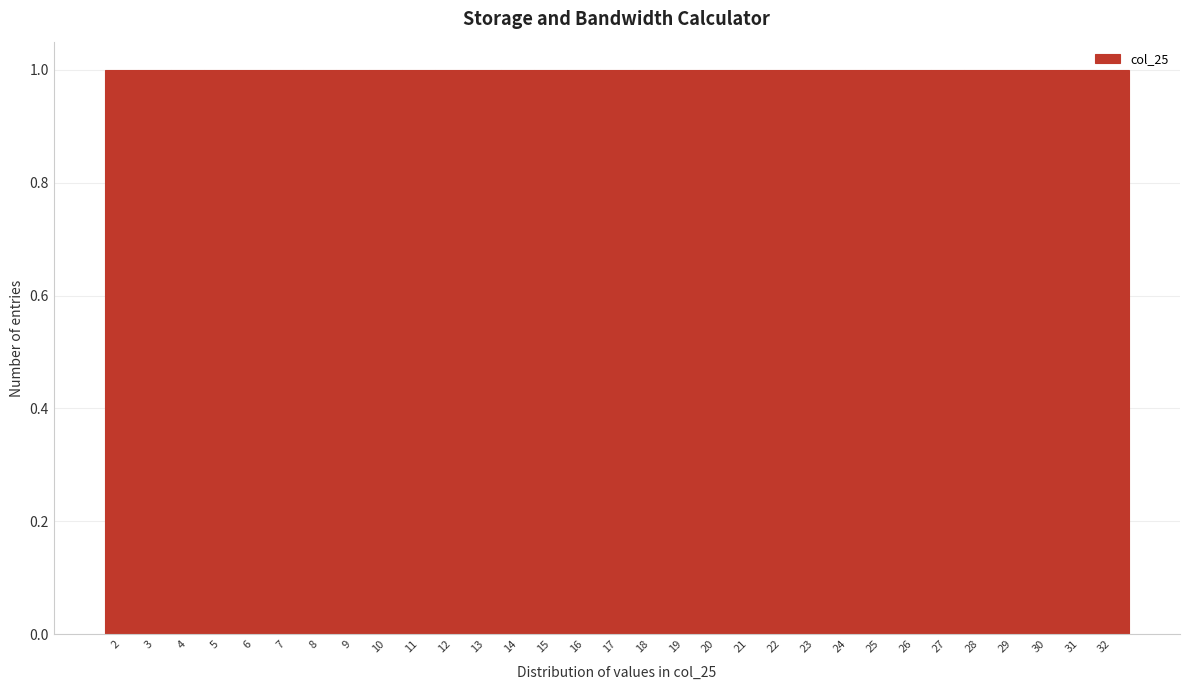

Reading left to right, list every bar in this chart as the range it spans on the x-axis followed by its height. The values are not printed on the chart, so give them approximately, as read against the axis.

1.5 to 2.5: 1
2.5 to 3.5: 1
3.5 to 4.5: 1
4.5 to 5.5: 1
5.5 to 6.5: 1
6.5 to 7.5: 1
7.5 to 8.5: 1
8.5 to 9.5: 1
9.5 to 10.5: 1
10.5 to 11.5: 1
11.5 to 12.5: 1
12.5 to 13.5: 1
13.5 to 14.5: 1
14.5 to 15.5: 1
15.5 to 16.5: 1
16.5 to 17.5: 1
17.5 to 18.5: 1
18.5 to 19.5: 1
19.5 to 20.5: 1
20.5 to 21.5: 1
21.5 to 22.5: 1
22.5 to 23.5: 1
23.5 to 24.5: 1
24.5 to 25.5: 1
25.5 to 26.5: 1
26.5 to 27.5: 1
27.5 to 28.5: 1
28.5 to 29.5: 1
29.5 to 30.5: 1
30.5 to 31.5: 1
31.5 to 32.5: 1